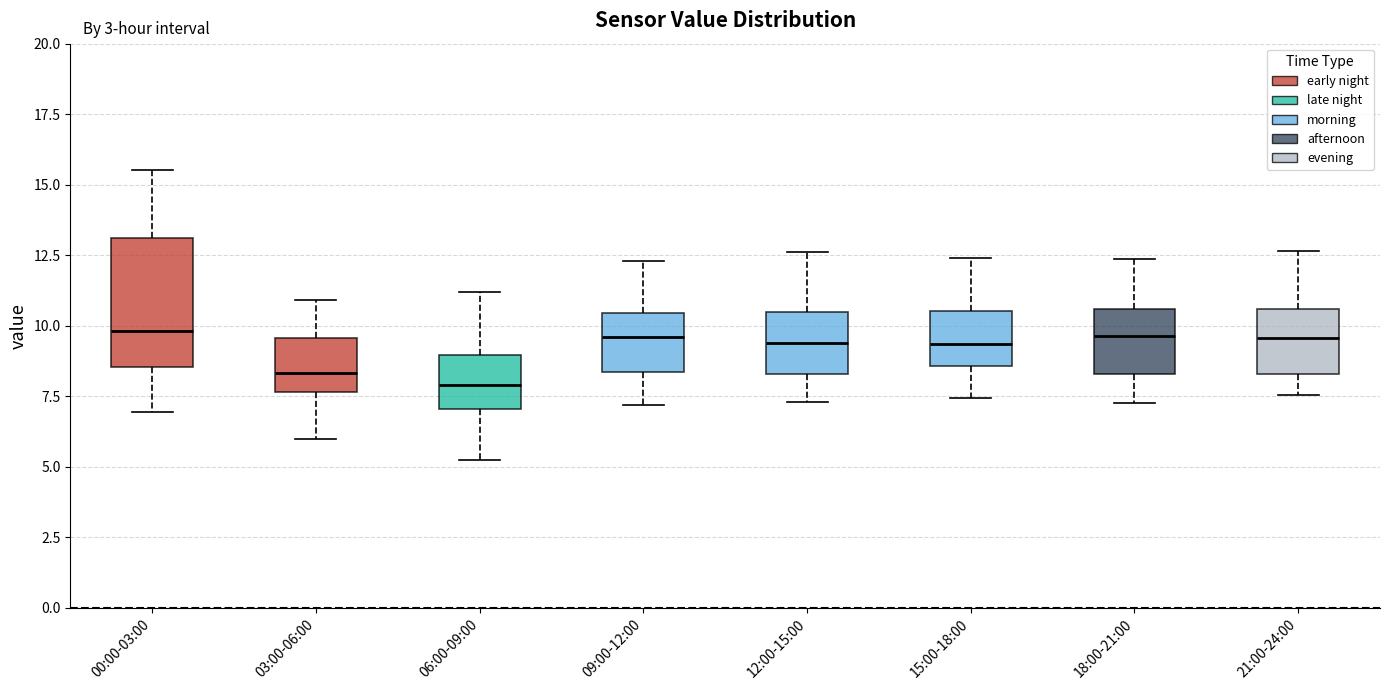

Reading left to right, transcribe this box plot: for each box, give where its median line is, the range the box spans, and where its two whiskers end, as read against the y-axis. The values are not printed on the chart, so give them approximately, as read against the axis.

00:00-03:00: median 10.0, box 8.5 to 13.0, whiskers 7.0 to 15.5
03:00-06:00: median 8.5, box 7.5 to 9.5, whiskers 6.0 to 11.0
06:00-09:00: median 8.0, box 7.0 to 9.0, whiskers 5.5 to 11.0
09:00-12:00: median 9.5, box 8.5 to 10.5, whiskers 7.0 to 12.5
12:00-15:00: median 9.5, box 8.5 to 10.5, whiskers 7.5 to 12.5
15:00-18:00: median 9.5, box 8.5 to 10.5, whiskers 7.5 to 12.5
18:00-21:00: median 9.5, box 8.5 to 10.5, whiskers 7.5 to 12.5
21:00-24:00: median 9.5, box 8.5 to 10.5, whiskers 7.5 to 12.5